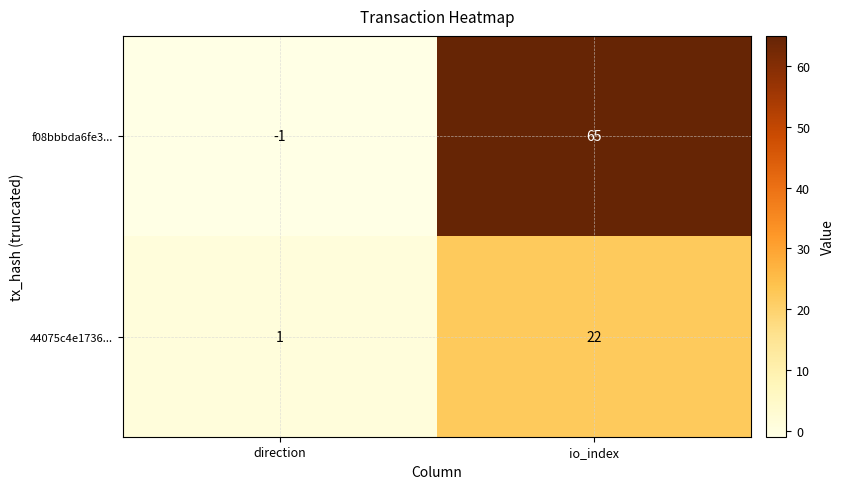

What is the average value of the f08bbbda6fe3... series?

32